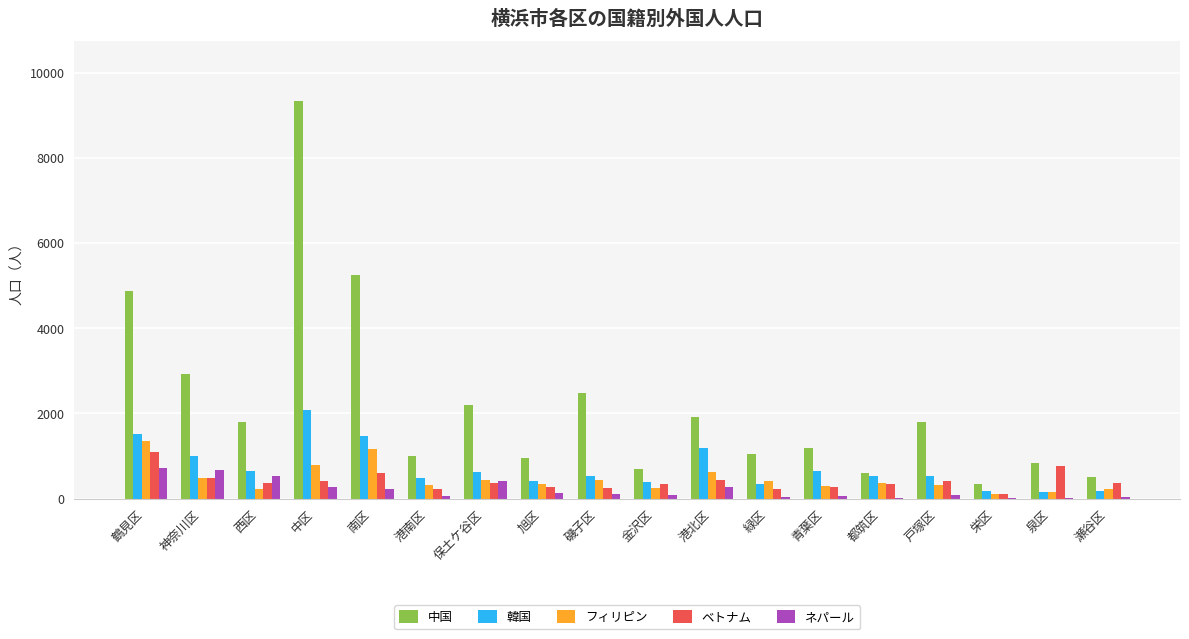

True or false: ネパール has a value of 721 at 鶴見区.

True